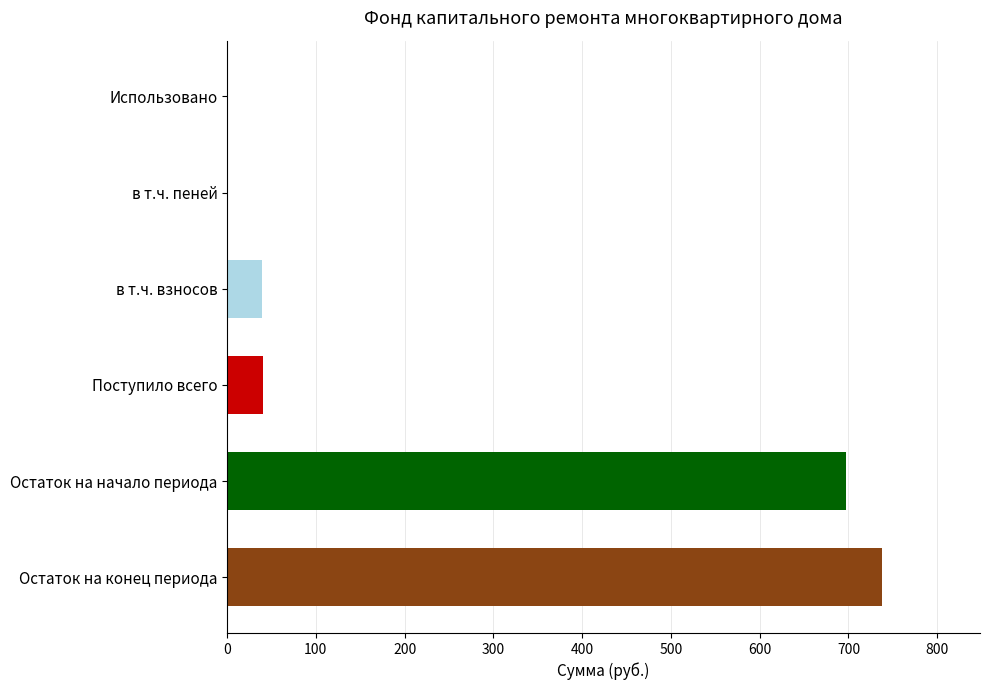

Read the value at Остаток на начало периода.

697.7